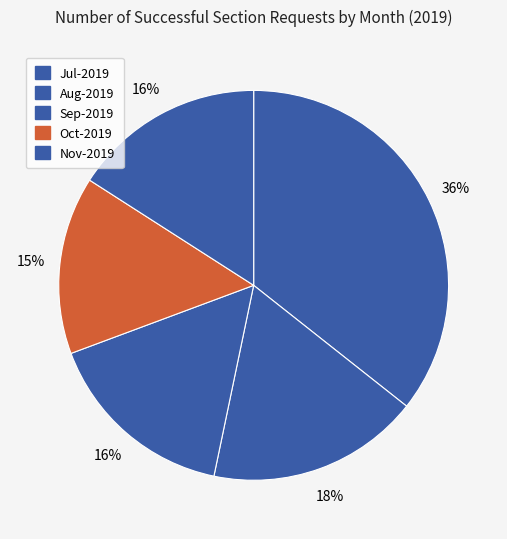

How many segments does this pie chart have?

5